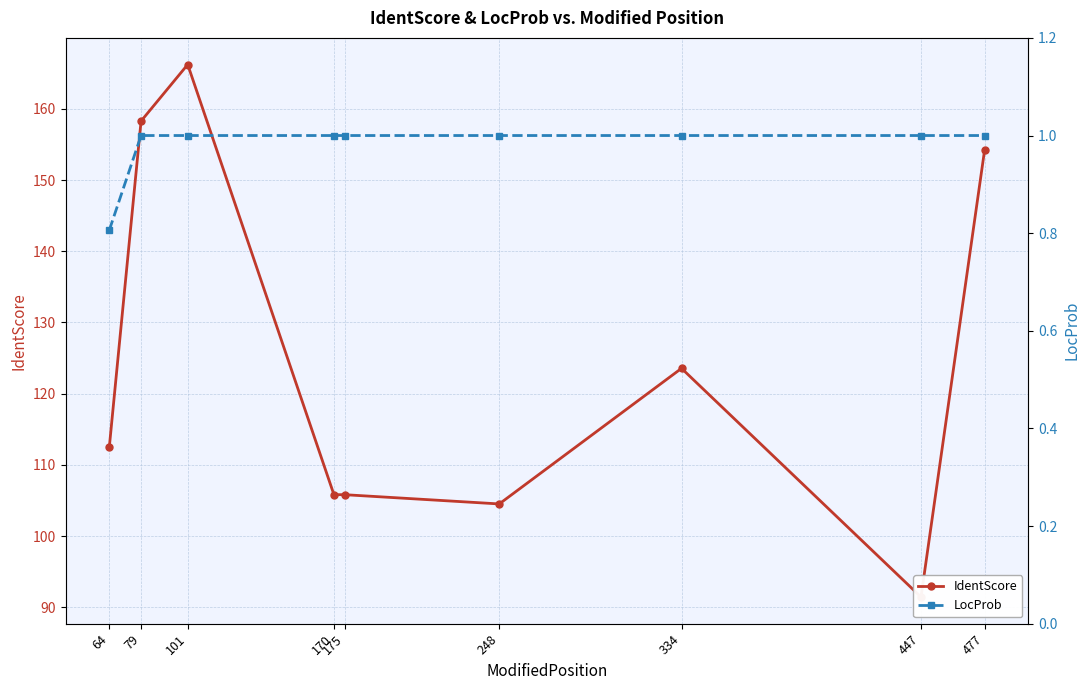

How many lines are shown in the chart?

2